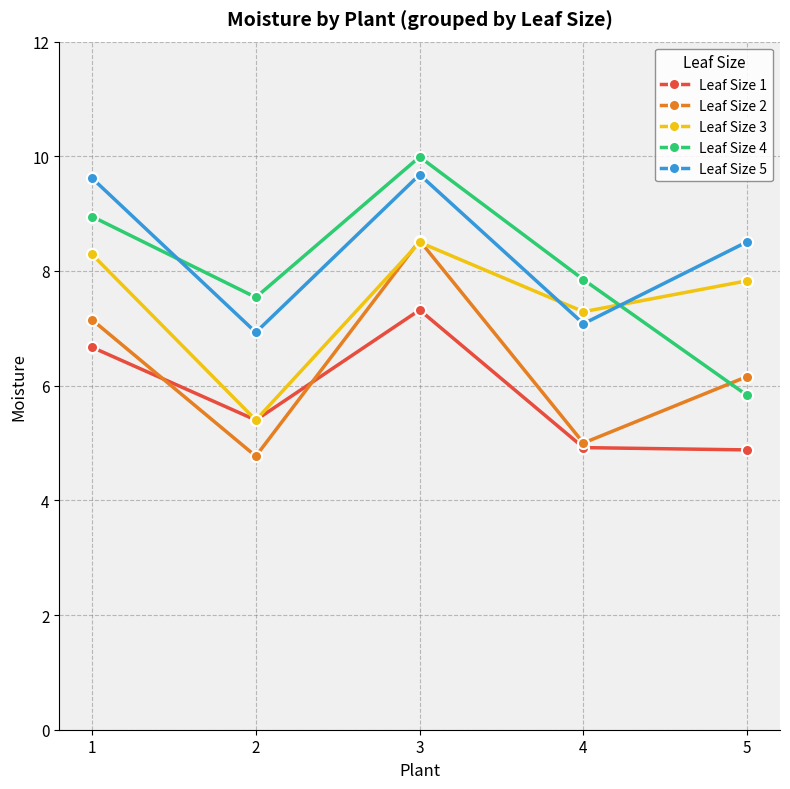

What is the total value across all series at 4?

32.1